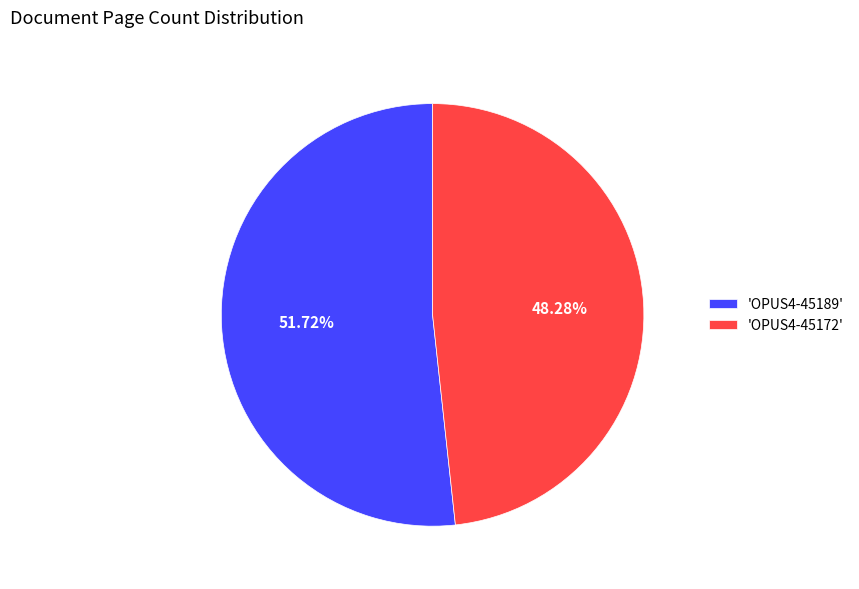

What is the ratio of the value at 'OPUS4-45189' to the value at 'OPUS4-45172'?

1.1